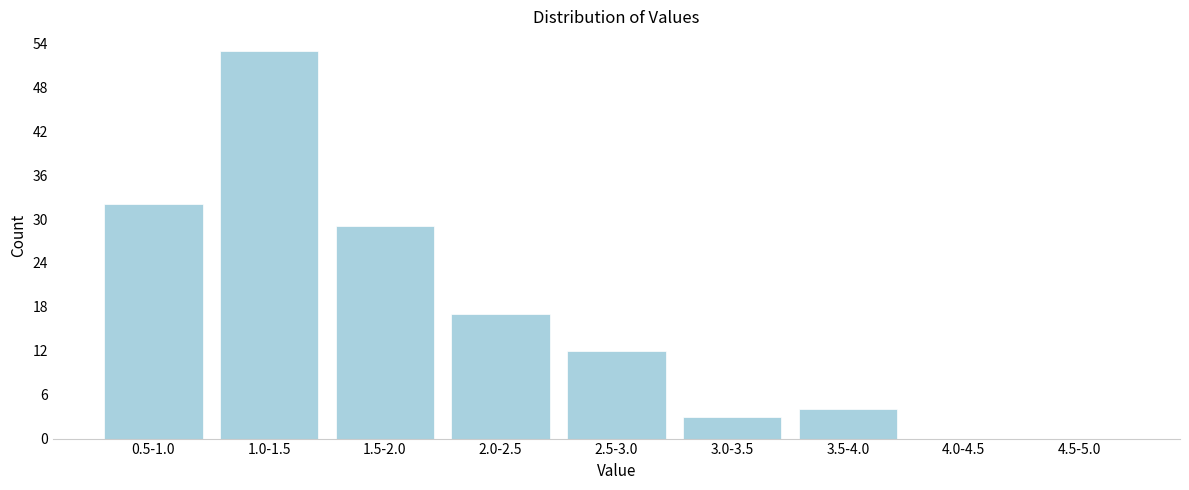

Reading right to left, what are all the values shown in this chart?

4.5-5.0=0	4.0-4.5=0	3.5-4.0=4	3.0-3.5=3	2.5-3.0=12	2.0-2.5=17	1.5-2.0=29	1.0-1.5=53	0.5-1.0=32